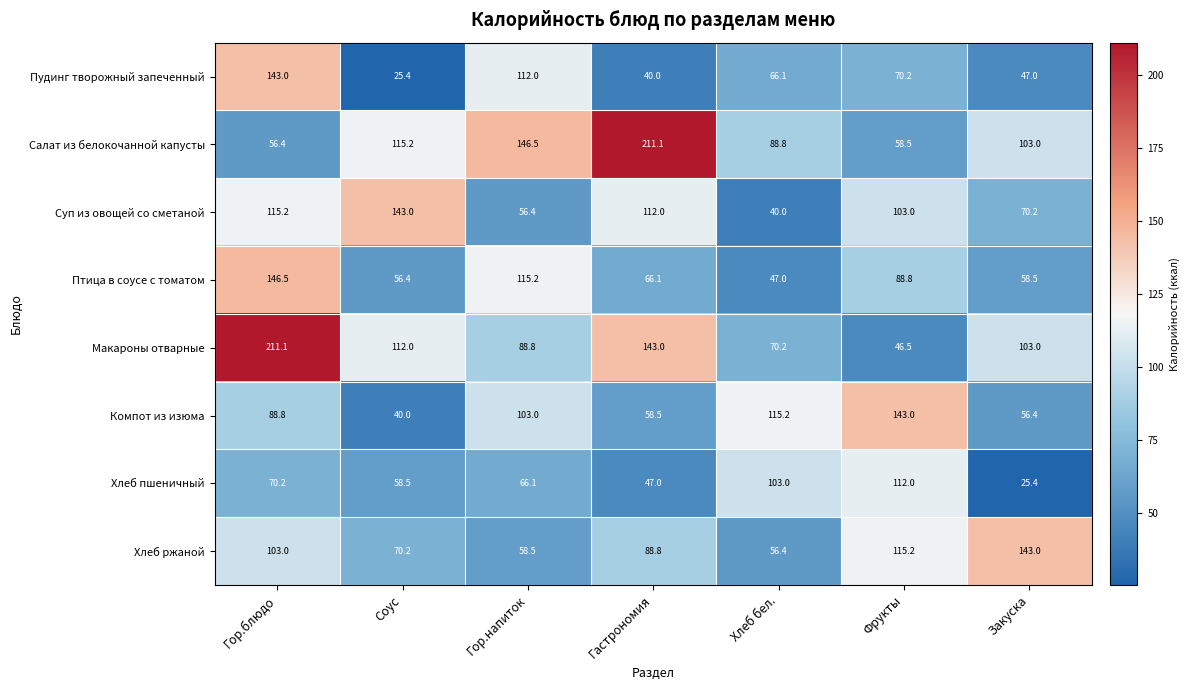

What is the sum of all Компот из изюма values?

604.9